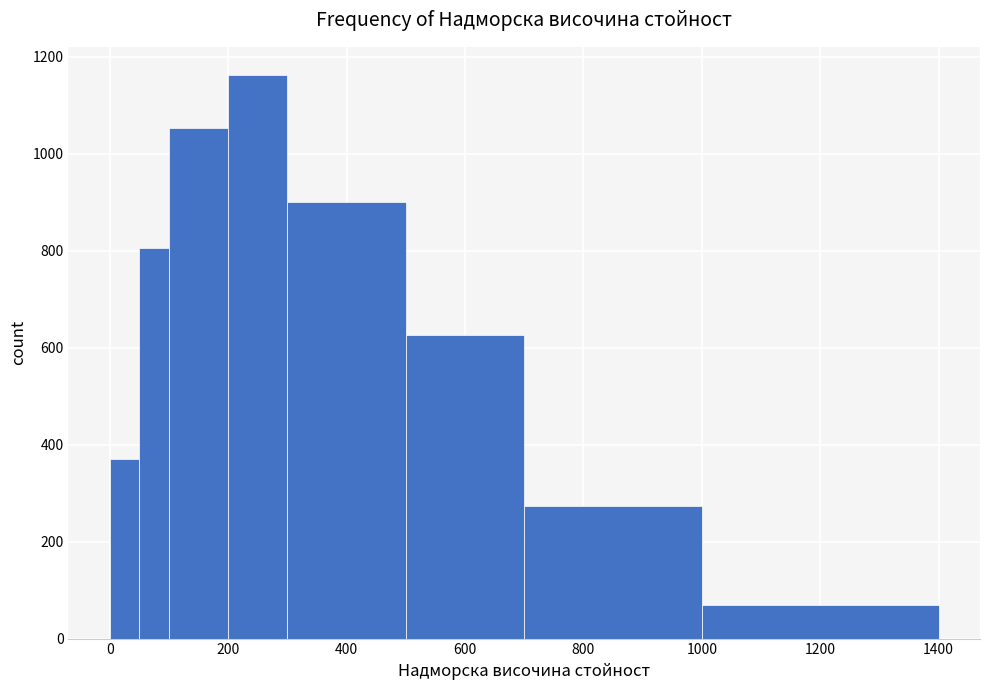

Around what value on the x-axis is the tallest bar? Give the approximate position of its centre, as read against the axis.

260